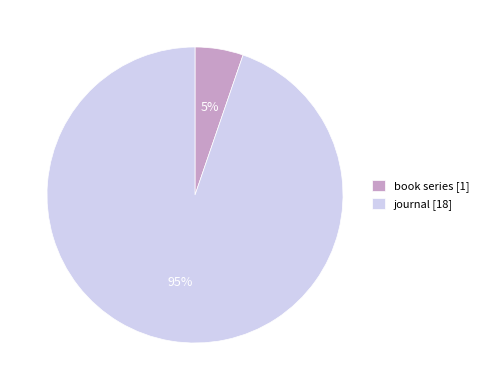

How many slices are in this pie chart?

2